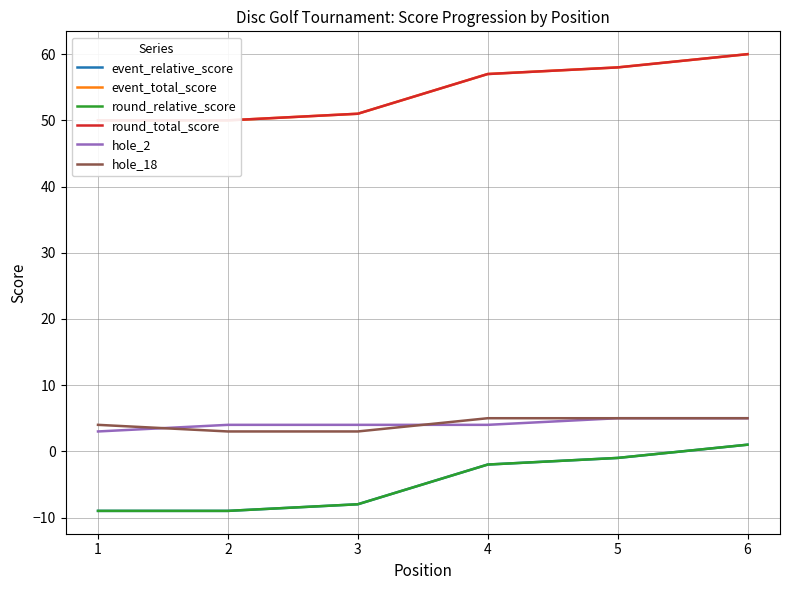

Reading left to right, transcribe all the data shown in this chart.

event_relative_score: -9	-9	-8	-2	-1	1
event_total_score: 50	50	51	57	58	60
round_relative_score: -9	-9	-8	-2	-1	1
round_total_score: 50	50	51	57	58	60
hole_2: 3	4	4	4	5	5
hole_18: 4	3	3	5	5	5